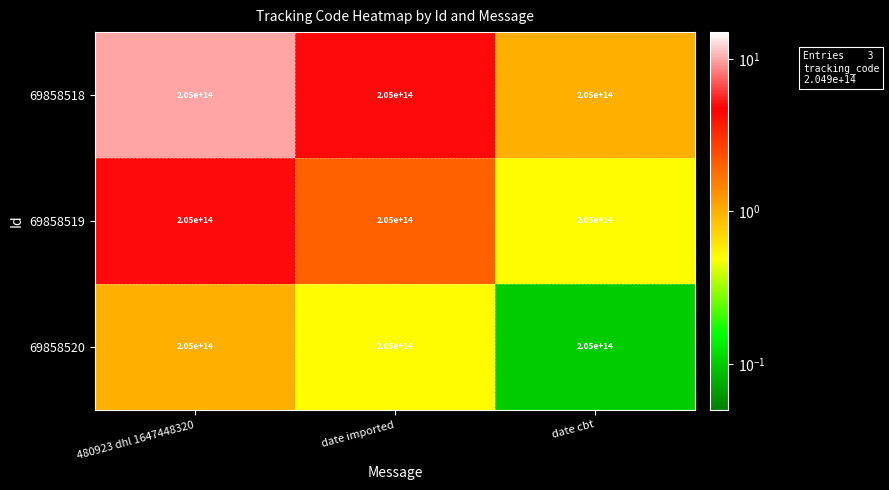

Which has a higher value, 480923 dhl 1647448320 or date cbt?

480923 dhl 1647448320